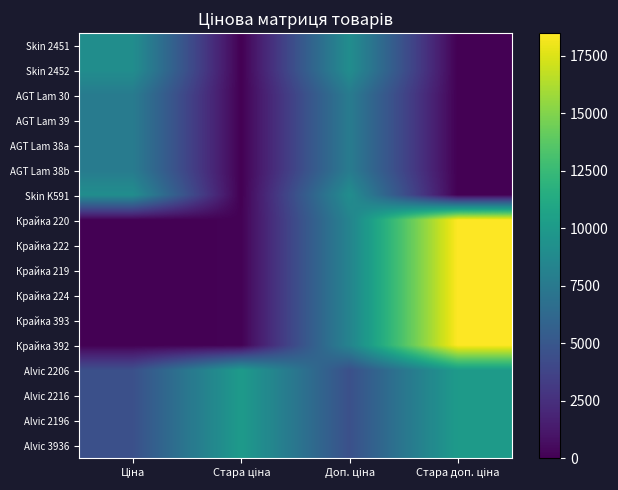

Reading left to right, what are all the values shown in this chart?

Skin 2451: Ціна=9092.0	Стара ціна=0.0	Доп. ціна=9092.0	Стара доп. ціна=0.0
Skin 2452: Ціна=9092.0	Стара ціна=0.0	Доп. ціна=9092.0	Стара доп. ціна=0.0
AGT Lam 30: Ціна=7688.0	Стара ціна=0.0	Доп. ціна=7688.0	Стара доп. ціна=0.0
AGT Lam 39: Ціна=7688.0	Стара ціна=0.0	Доп. ціна=7688.0	Стара доп. ціна=0.0
AGT Lam 38a: Ціна=7688.0	Стара ціна=0.0	Доп. ціна=7688.0	Стара доп. ціна=0.0
AGT Lam 38b: Ціна=7688.0	Стара ціна=0.0	Доп. ціна=7688.0	Стара доп. ціна=0.0
Skin K591: Ціна=9092.0	Стара ціна=0.0	Доп. ціна=9092.0	Стара доп. ціна=0.0
Крайка 220: Ціна=37.0	Стара ціна=82.2	Доп. ціна=8322.0	Стара доп. ціна=18492.8
Крайка 222: Ціна=37.0	Стара ціна=82.2	Доп. ціна=8322.0	Стара доп. ціна=18492.8
Крайка 219: Ціна=37.0	Стара ціна=82.2	Доп. ціна=8322.0	Стара доп. ціна=18492.8
Крайка 224: Ціна=37.0	Стара ціна=82.2	Доп. ціна=8322.0	Стара доп. ціна=18492.8
Крайка 393: Ціна=37.0	Стара ціна=82.2	Доп. ціна=8322.0	Стара доп. ціна=18492.8
Крайка 392: Ціна=37.0	Стара ціна=82.2	Доп. ціна=8322.0	Стара доп. ціна=18492.8
Alvic 2206: Ціна=4524.7	Стара ціна=10054.8	Доп. ціна=4525.0	Стара доп. ціна=10054.8
Alvic 2216: Ціна=4524.7	Стара ціна=10054.8	Доп. ціна=4525.0	Стара доп. ціна=10054.8
Alvic 2196: Ціна=4524.7	Стара ціна=10054.8	Доп. ціна=4525.0	Стара доп. ціна=10054.8
Alvic 3936: Ціна=4524.7	Стара ціна=10054.8	Доп. ціна=4525.0	Стара доп. ціна=10054.8